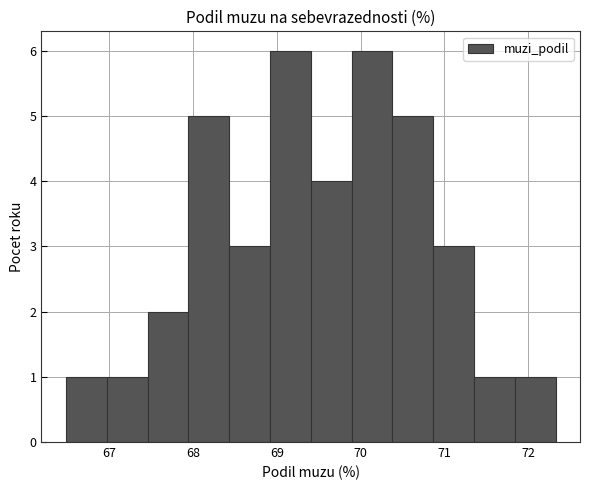

Reading left to right, transcribe this chart: for each bar, give the range it covers on the x-axis and its height. Neither the bar edges nor the heights are printed on the chart, so give them approximately, as read against the axes.

66.5 to 67.0: 1
67.0 to 67.5: 1
67.5 to 67.9: 2
67.9 to 68.4: 5
68.4 to 68.9: 3
68.9 to 69.4: 6
69.4 to 69.9: 4
69.9 to 70.4: 6
70.4 to 70.9: 5
70.9 to 71.4: 3
71.4 to 71.8: 1
71.8 to 72.3: 1